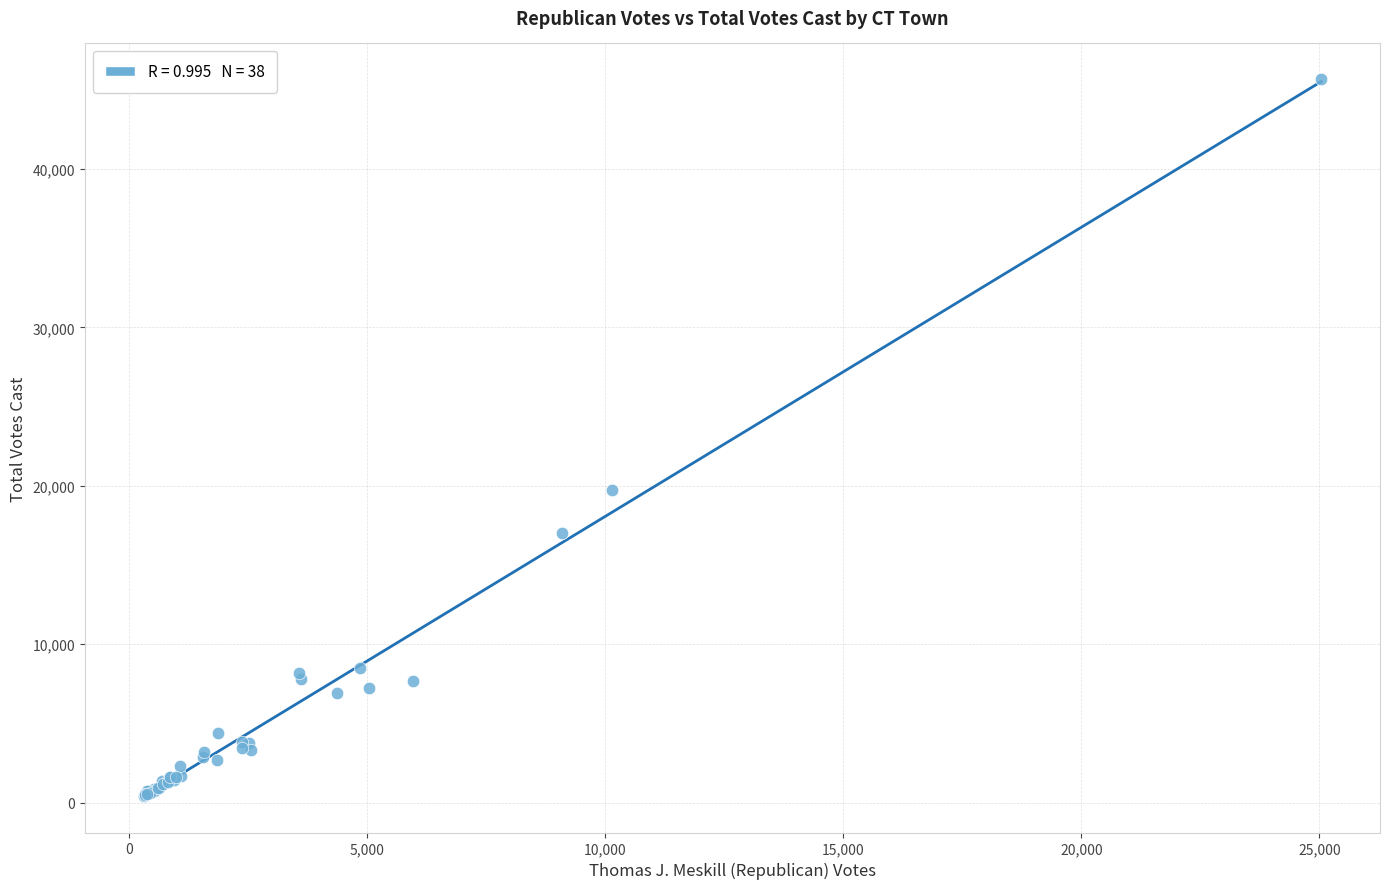

What Y value in the scatter plot is closest to 23039?

19735